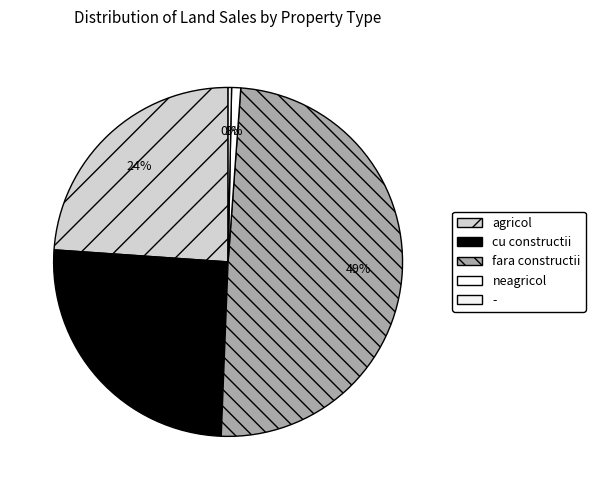

To the nearest percent, what is the average slice percentage?

20%